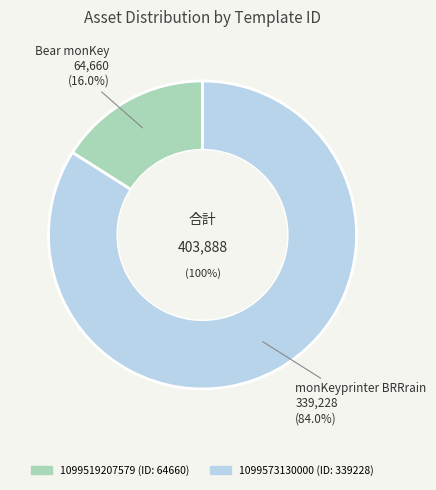

What is the smallest slice in the pie chart?

1099519207579